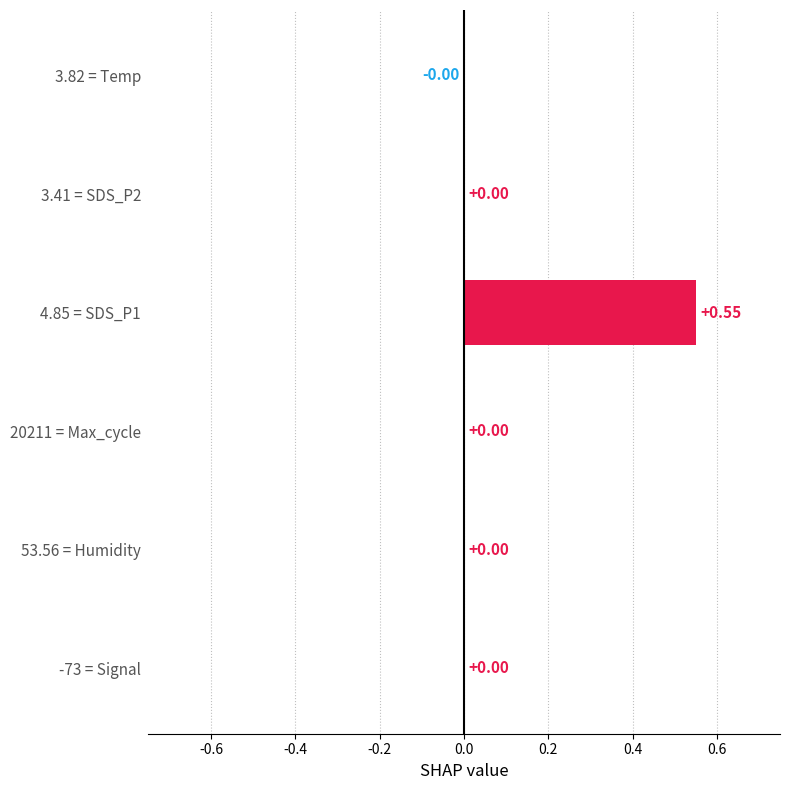

Between -73 = Signal and 4.85 = SDS_P1, which is larger?

4.85 = SDS_P1